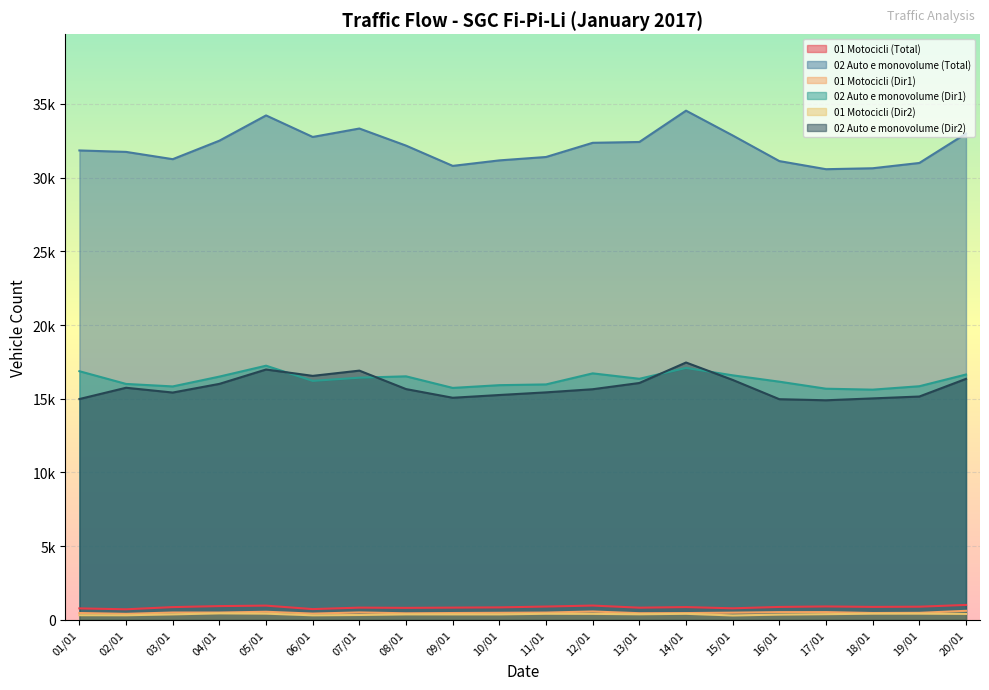

At how many categories does at least one series exceed 21784?

20